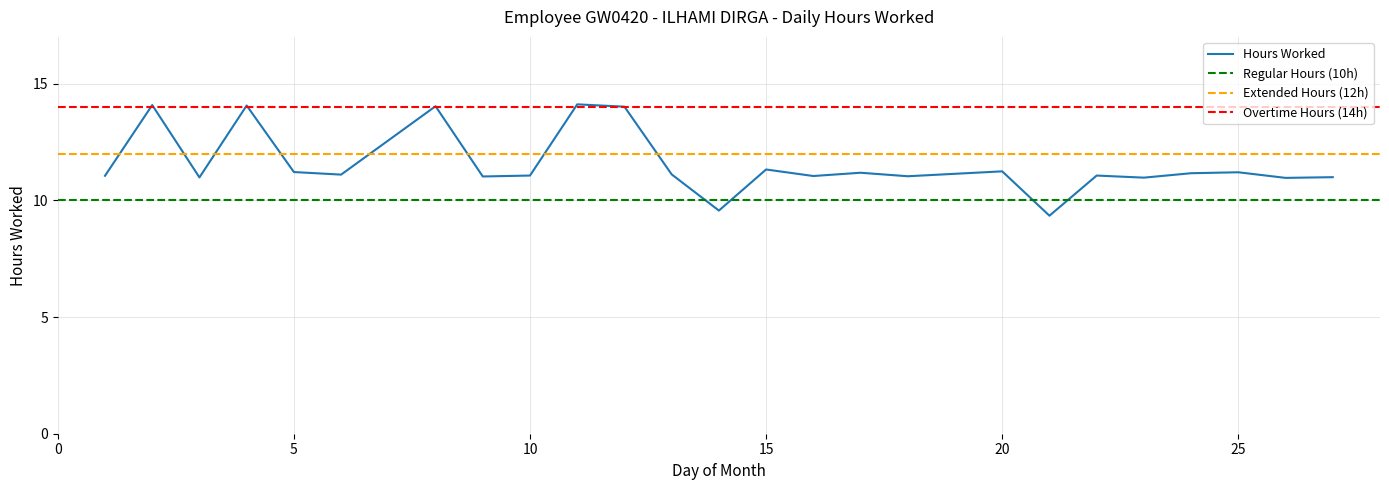

What is the minimum value shown in the chart?

9.3